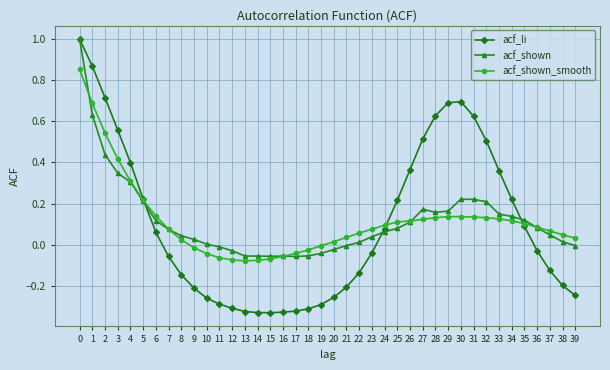

Which series has the largest range (max minus min)?

acf_li